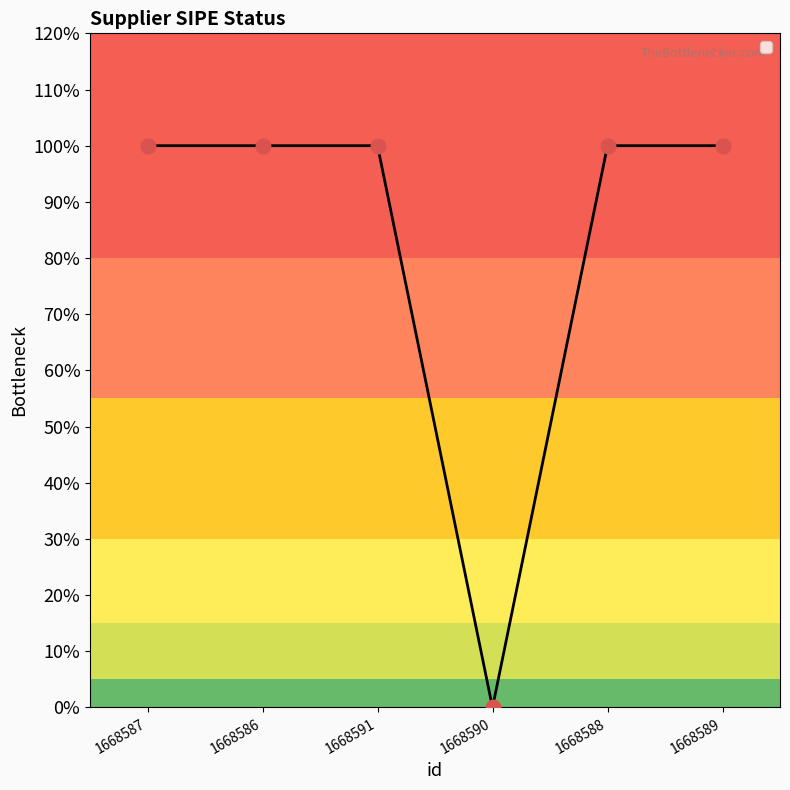

Reading right to left, extract all data points from this chart.

1	1	0	1	1	1